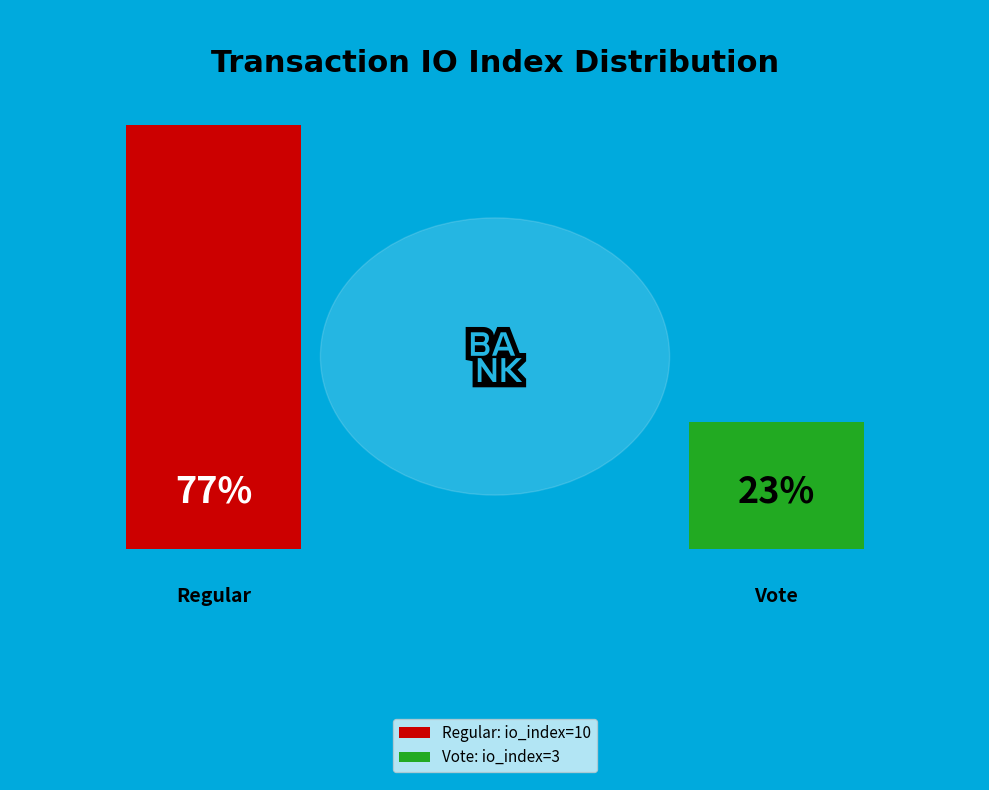

What percentage is NOT represented by Regular (io_index=10)?

23.1%